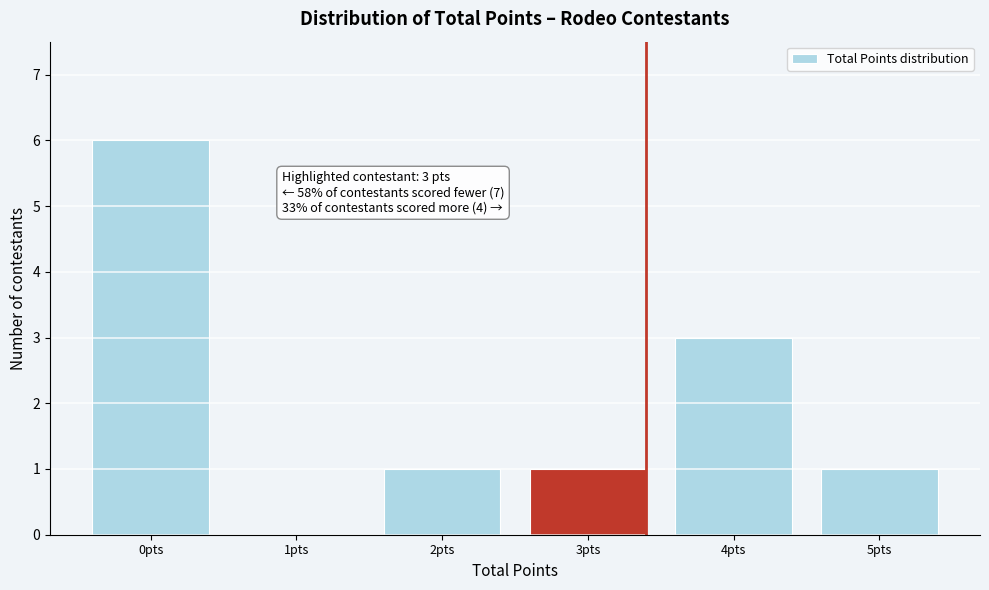

Reading left to right, extract all data points from this chart.

0pts=6	1pts=0	2pts=1	3pts=1	4pts=3	5pts=1